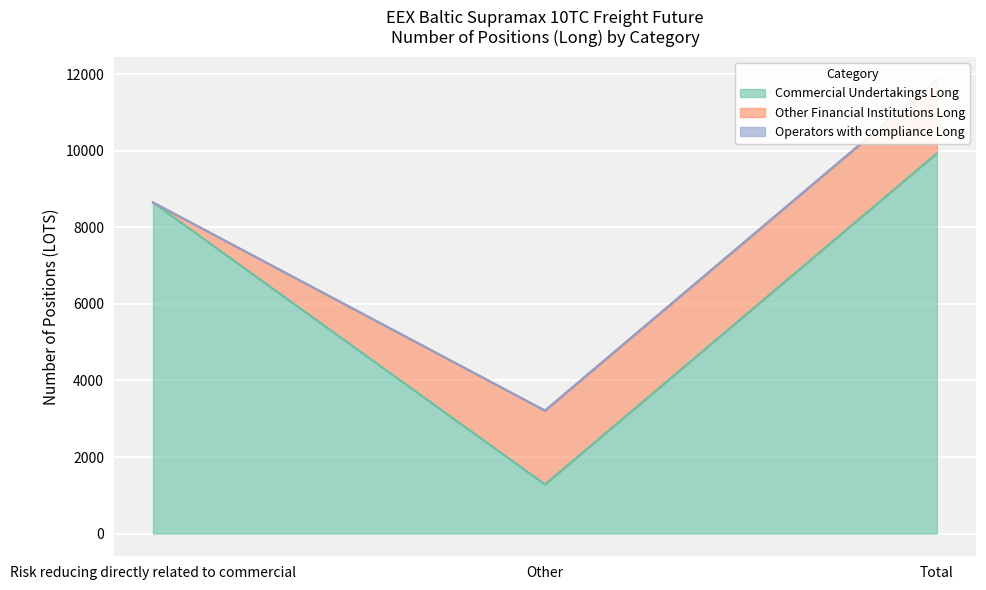

What is the greatest value displayed?

9933.5